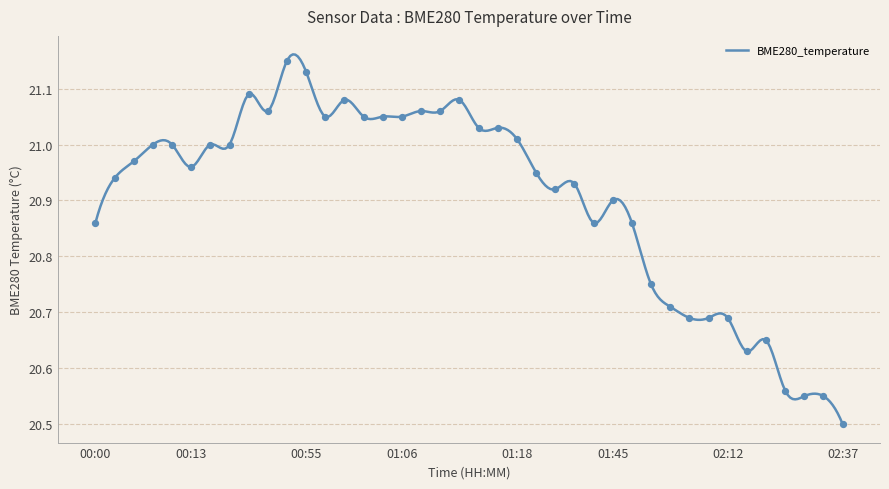

Between 00:00 and 00:59, which is larger?

00:59